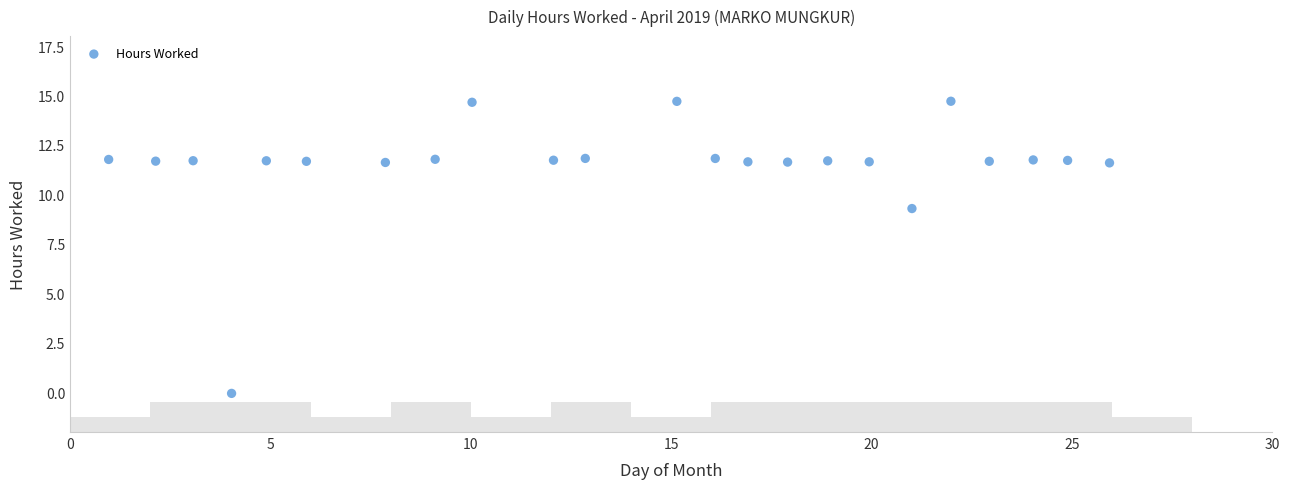

What is the range of X values (max minus min)?

25.0